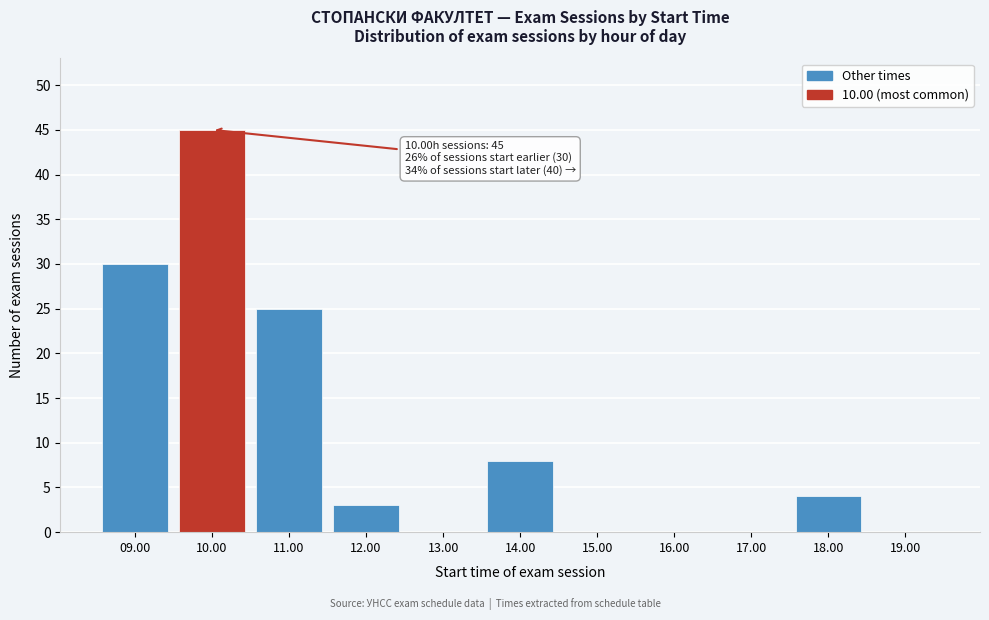

Reading left to right, what are all the values shown in this chart?

09.00=30	10.00=45	11.00=25	12.00=3	13.00=0	14.00=8	15.00=0	16.00=0	17.00=0	18.00=4	19.00=0